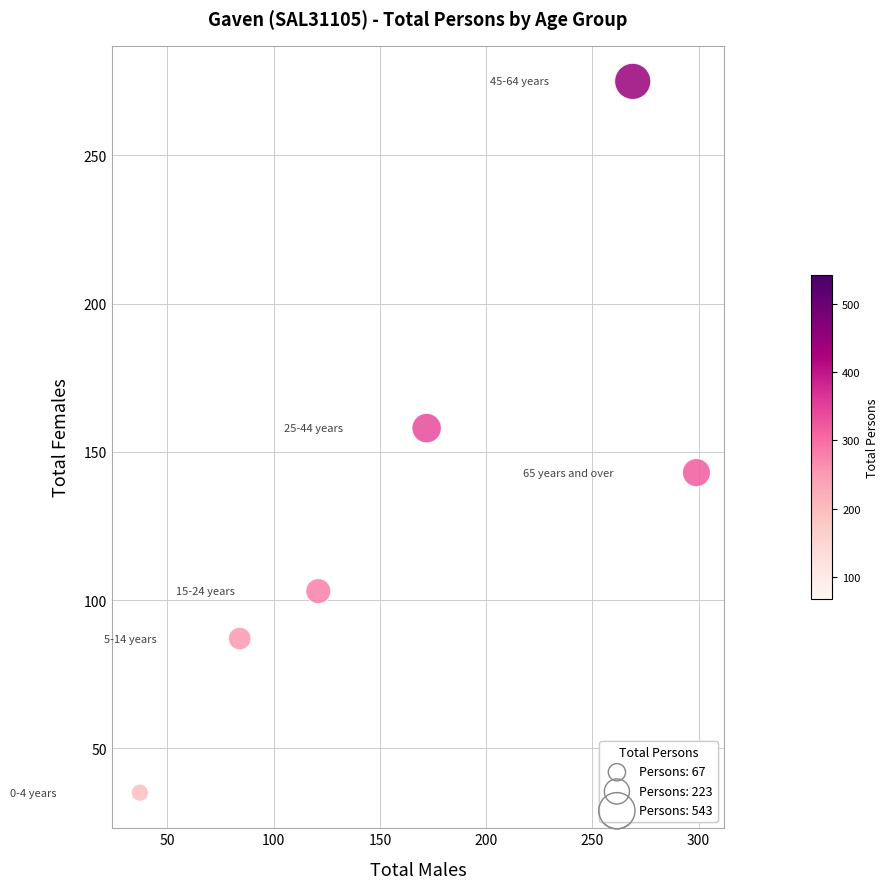

What is the range of X values (max minus min)?

262